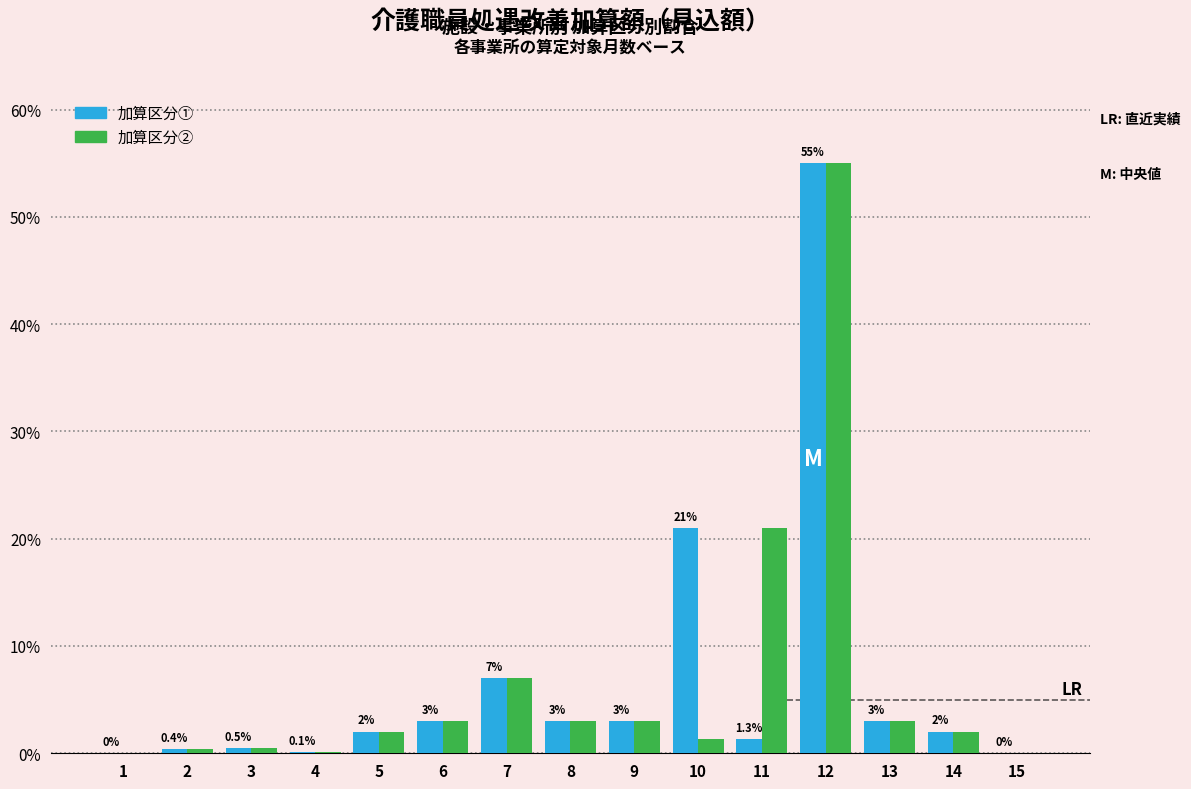

What is the total value across all series at 6?

6.0